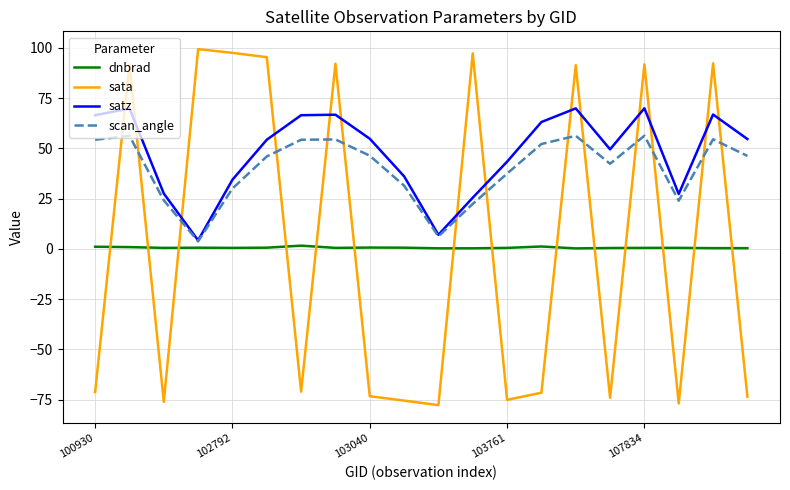

Which series has the largest range (max minus min)?

sata